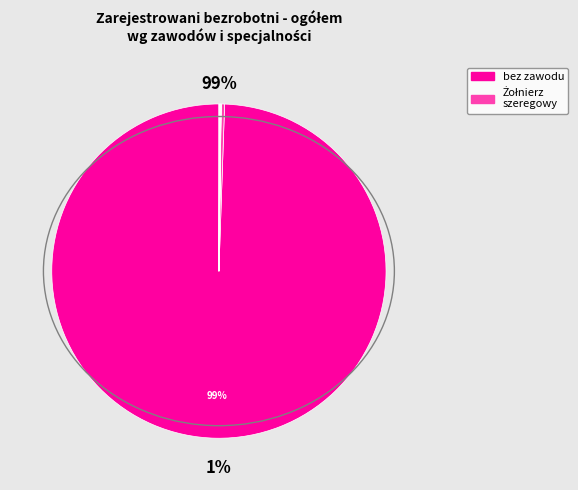

True or false: bez zawodu accounts for 89% of the total.

False